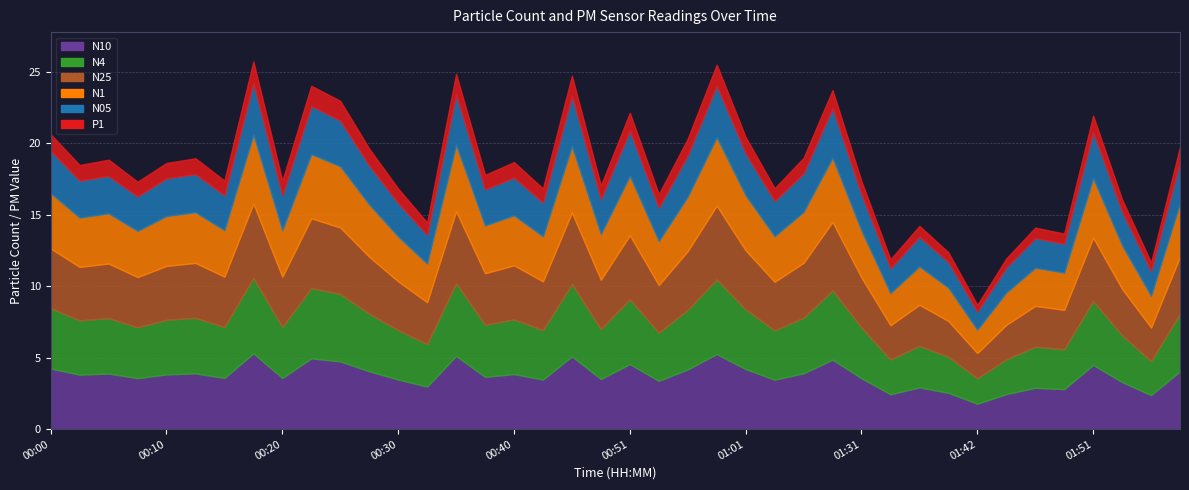

Where is N4 nearest to the value 3?

00:32